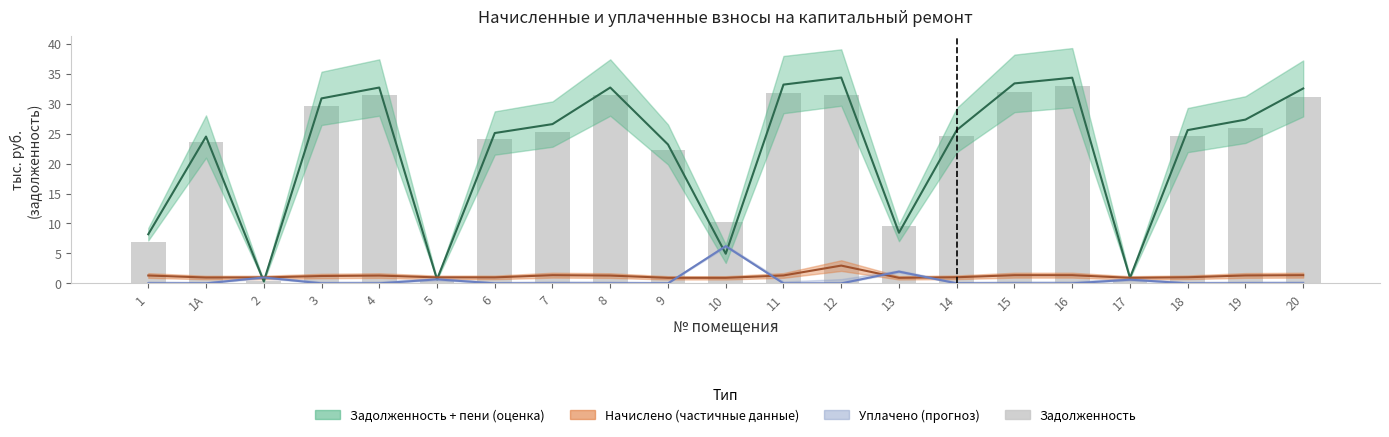

What is the difference between the values at 7 and 4?

6.2